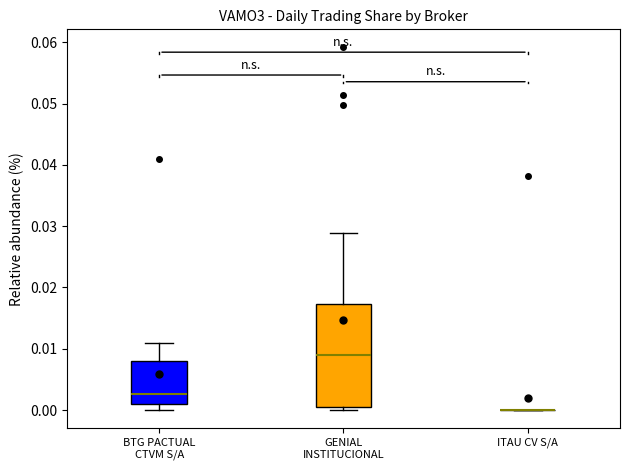

Comparing the boxes themselves (not the whiskers), which one is the tallest?

GENIAL INSTITUCIONAL